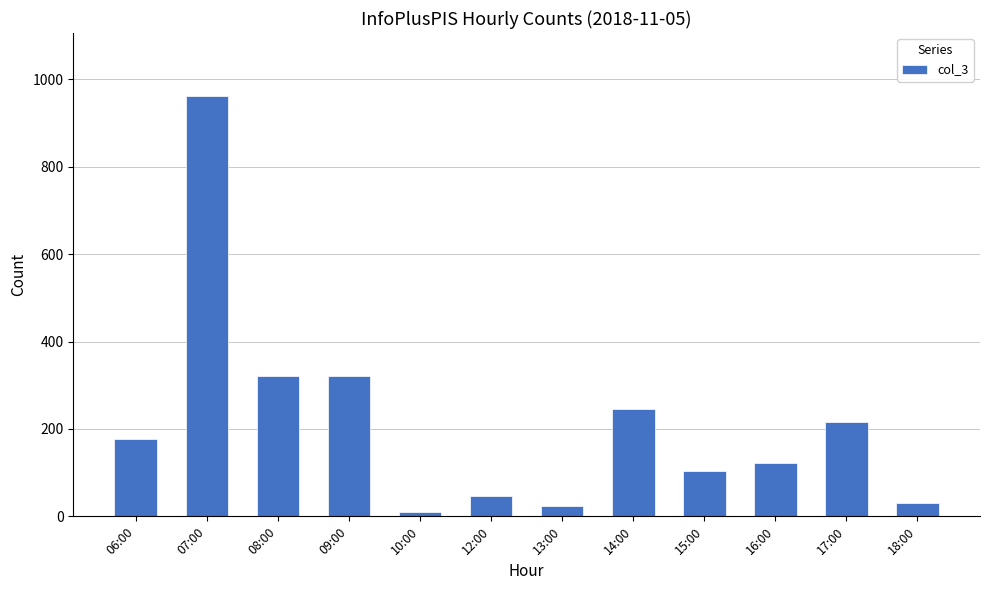

True or false: the data shows 1731 at 07:00.

False